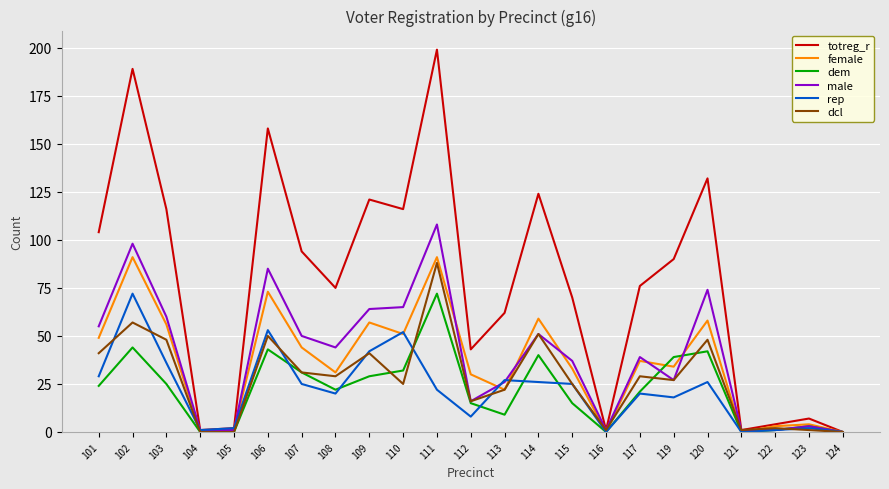

Between 105 and 120, which series saw the biggest shift?

totreg_r